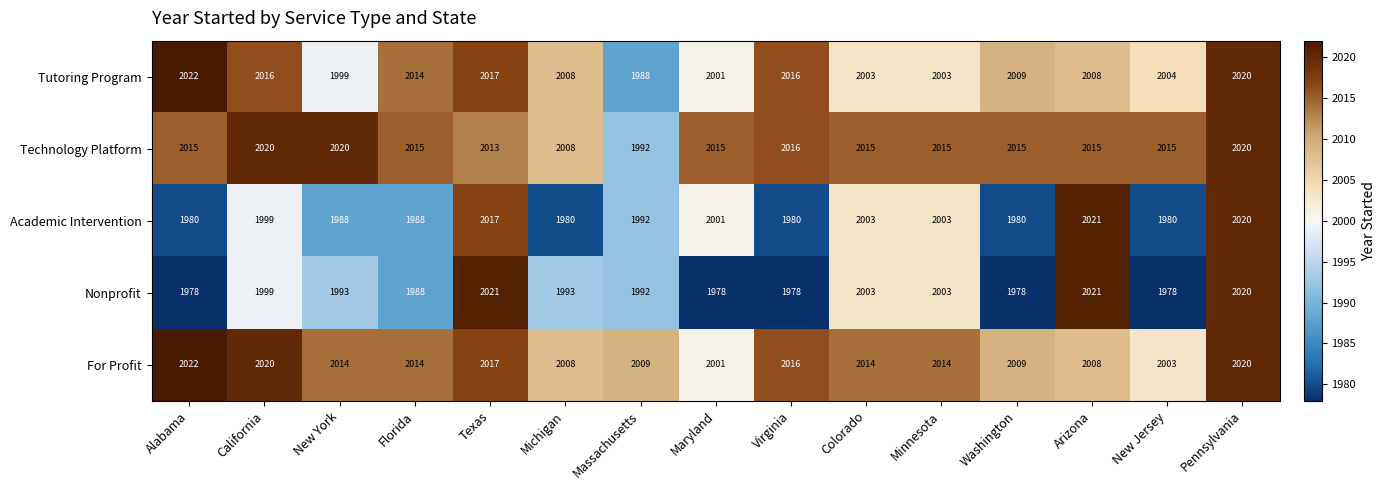

What is the sum of all For Profit values?

30189